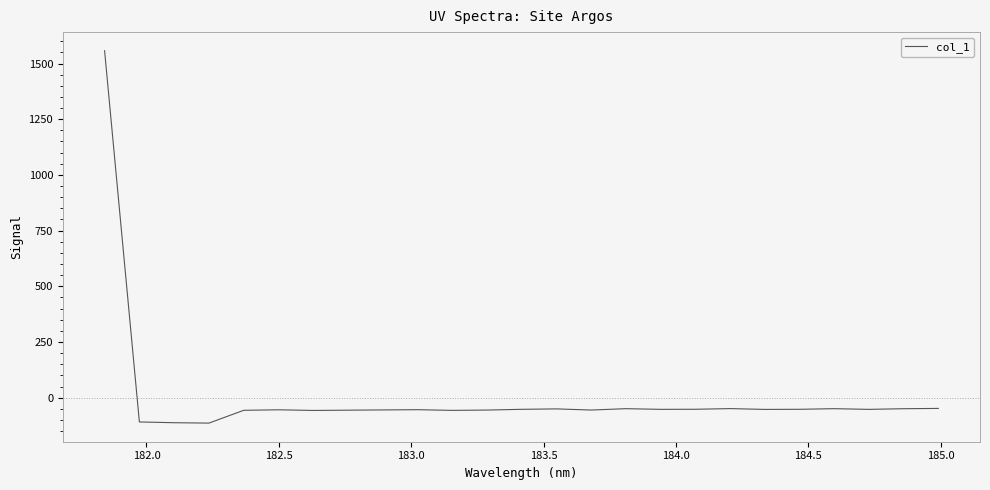

What is the difference between the maximum and minimum values?

1671.6